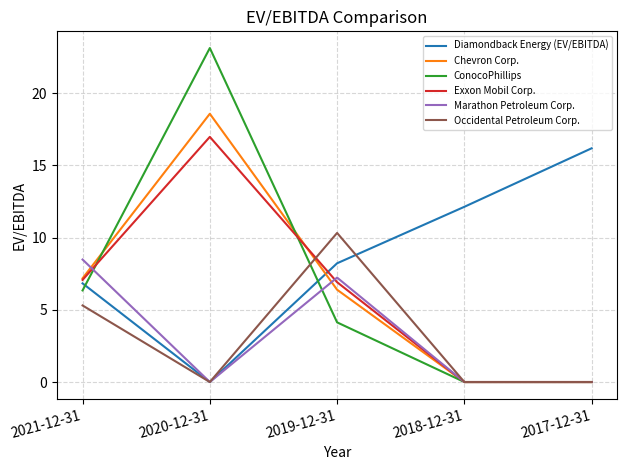

Is it true that Occidental Petroleum Corp. equals 0.0 at 2020-12-31?

True